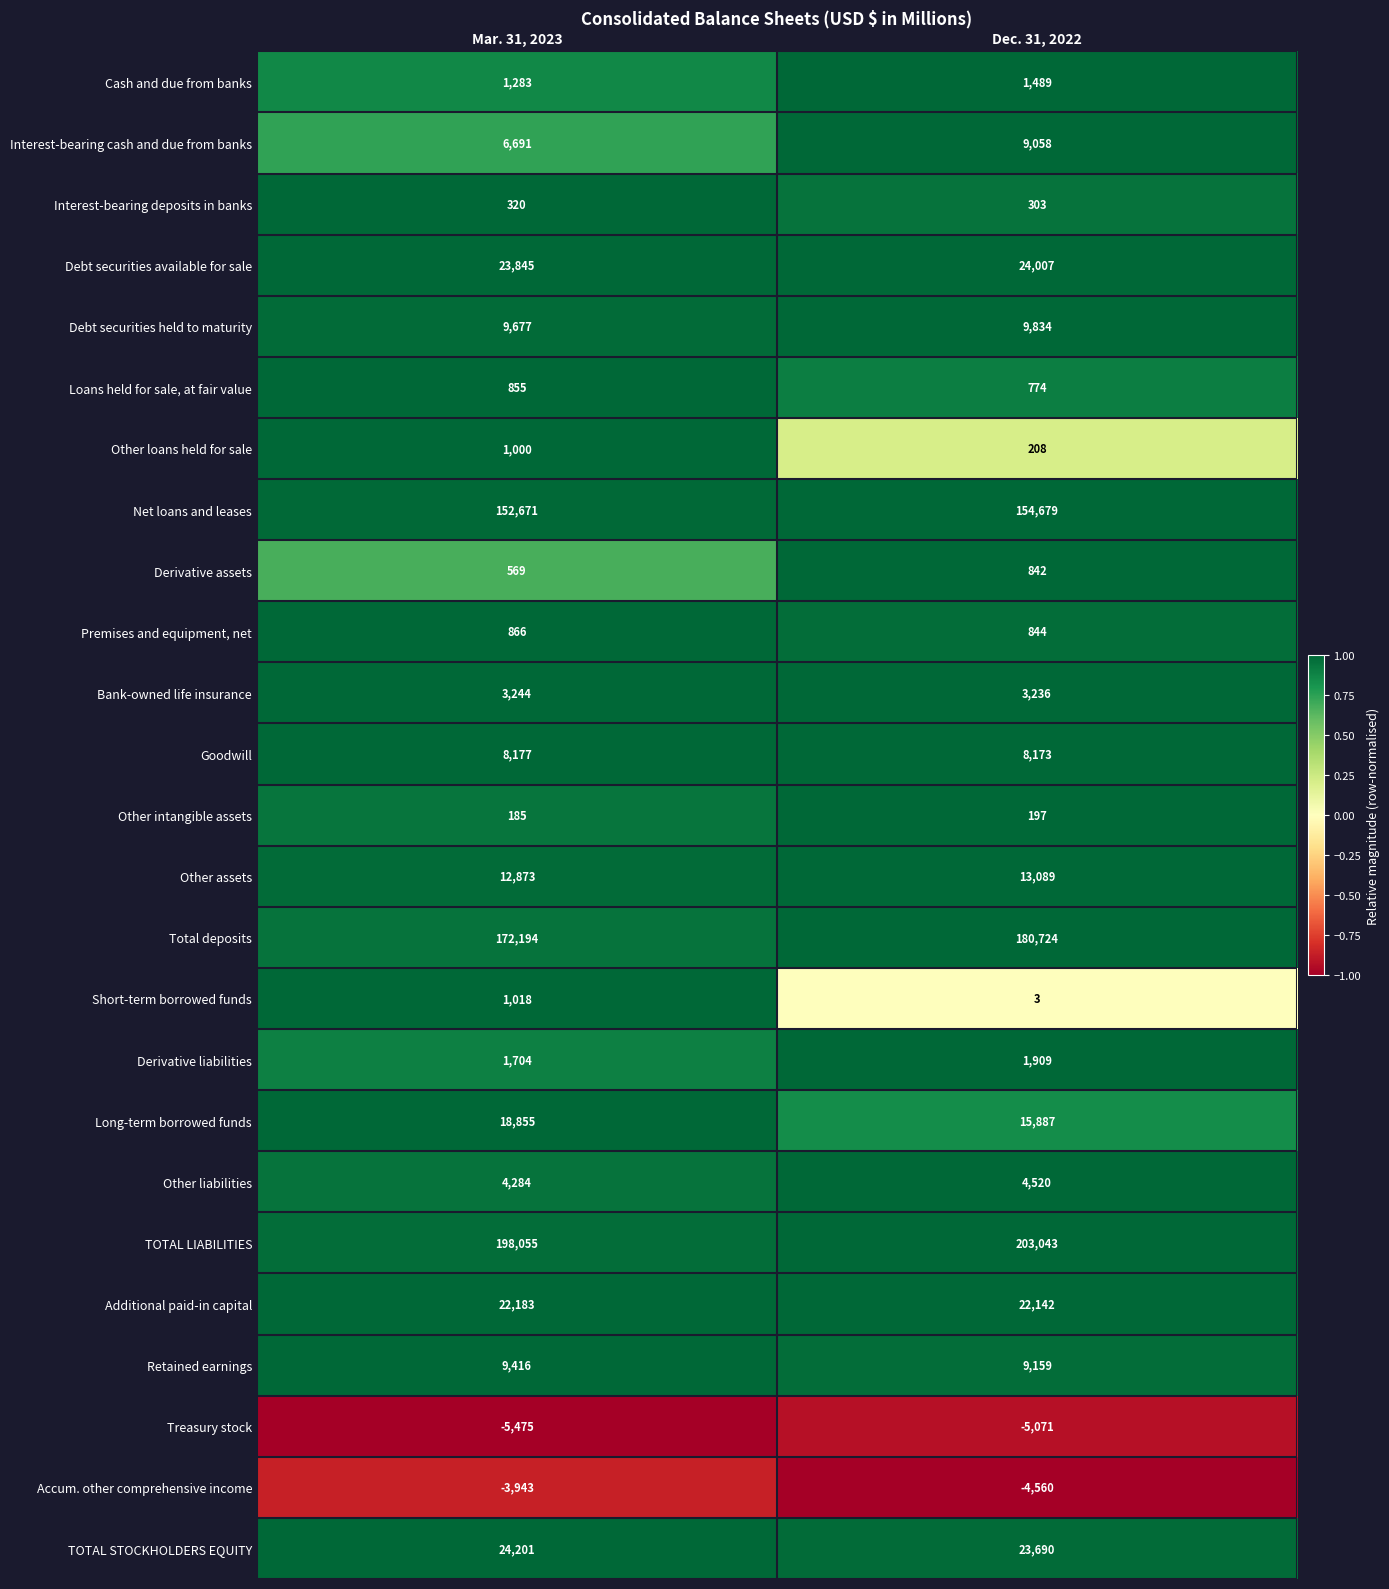

Count the number of data series in this chart.

25